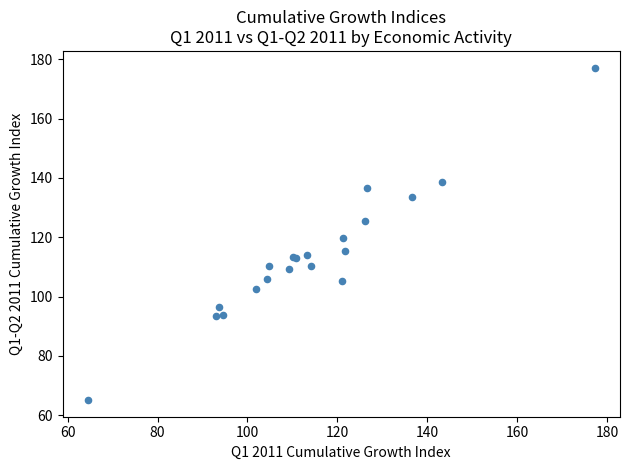

What Y value in the scatter plot is closest to 121?

119.6